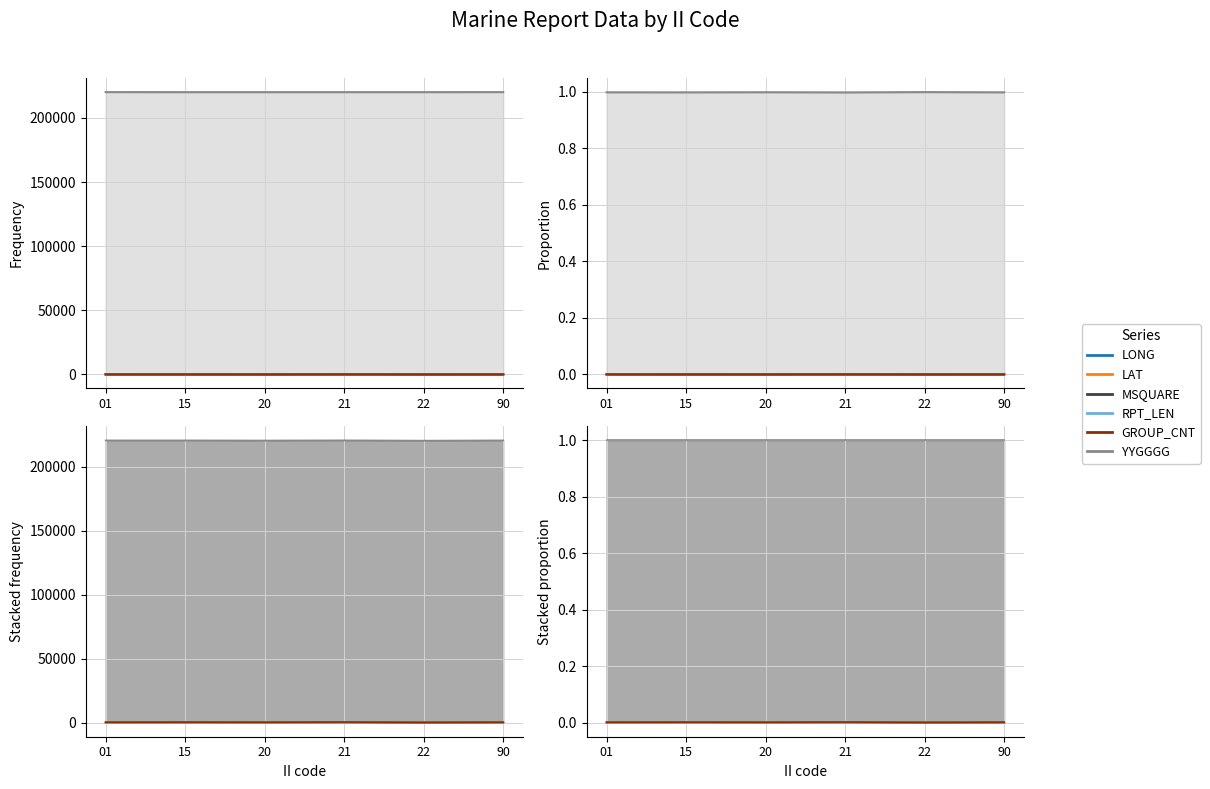

In MSQUARE, how many points are higher than both neighbors (excluding endpoints)?

1